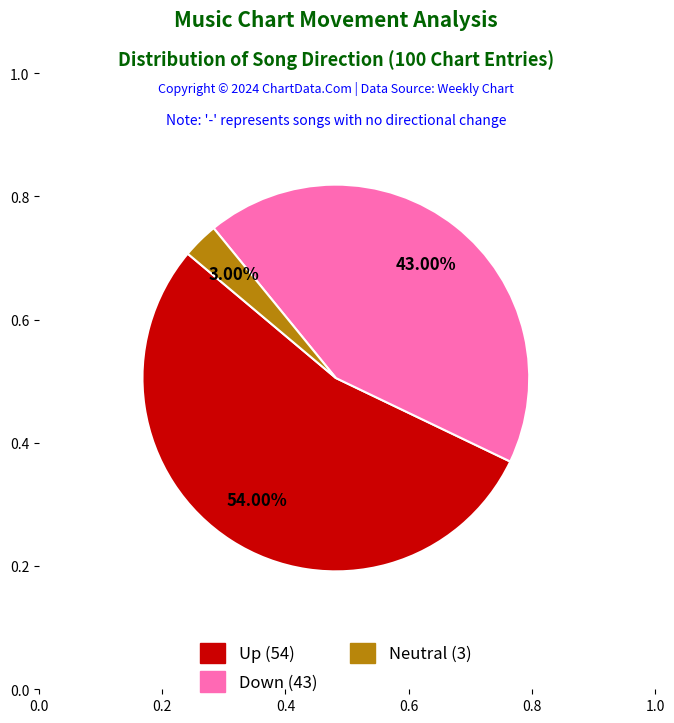

Is there a majority slice in this chart?

Yes